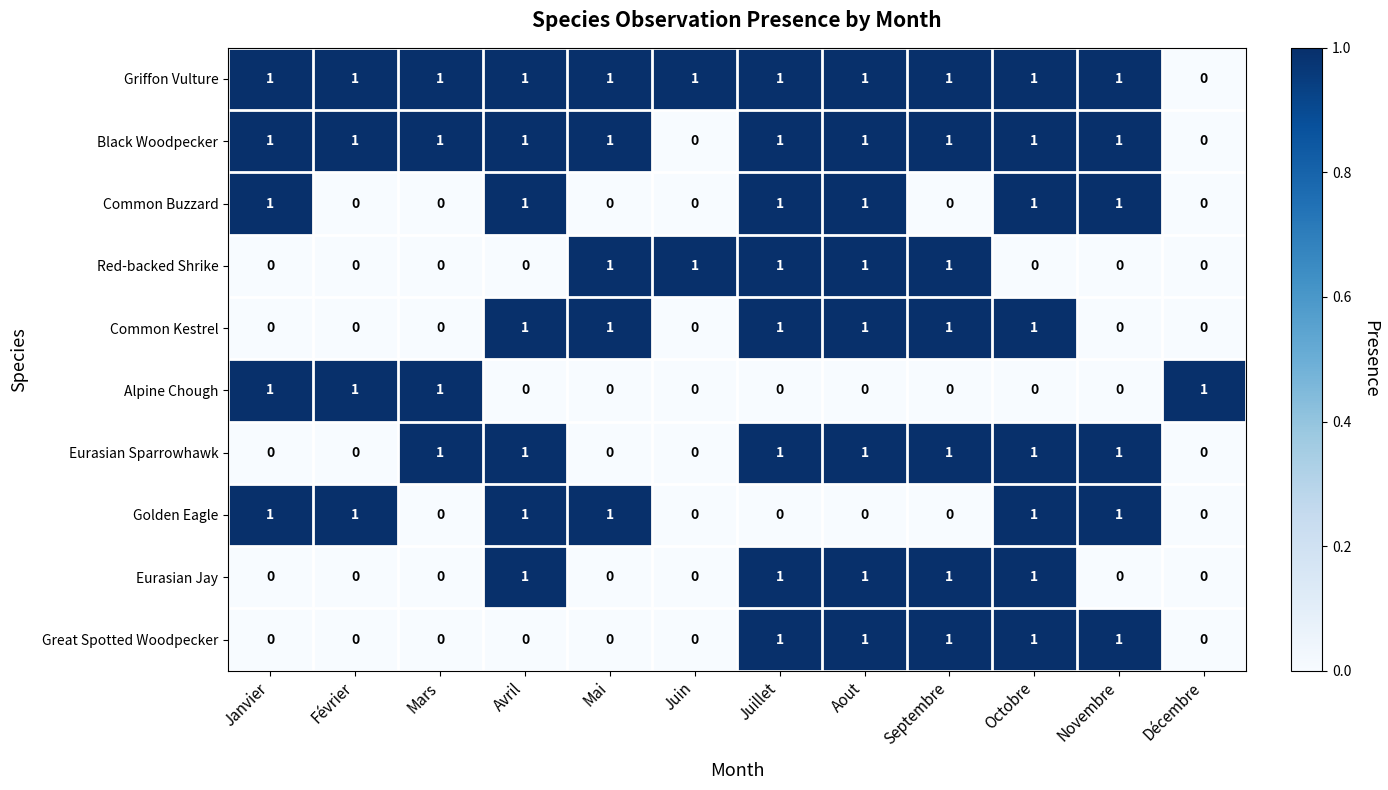

True or false: Common Kestrel has a value of 0 at Novembre.

True